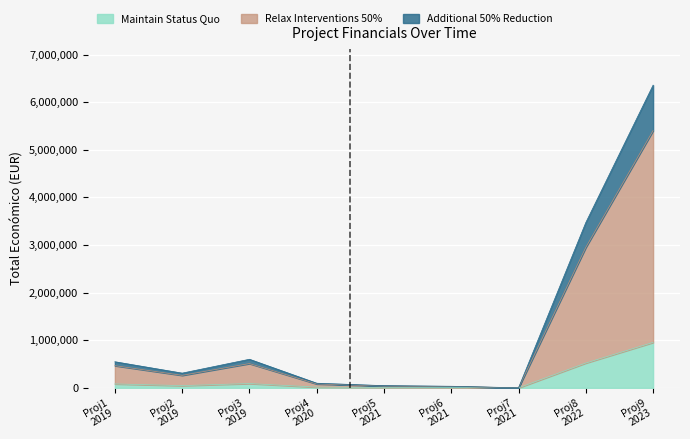

Does the chart display data point markers on the line(s)?

No